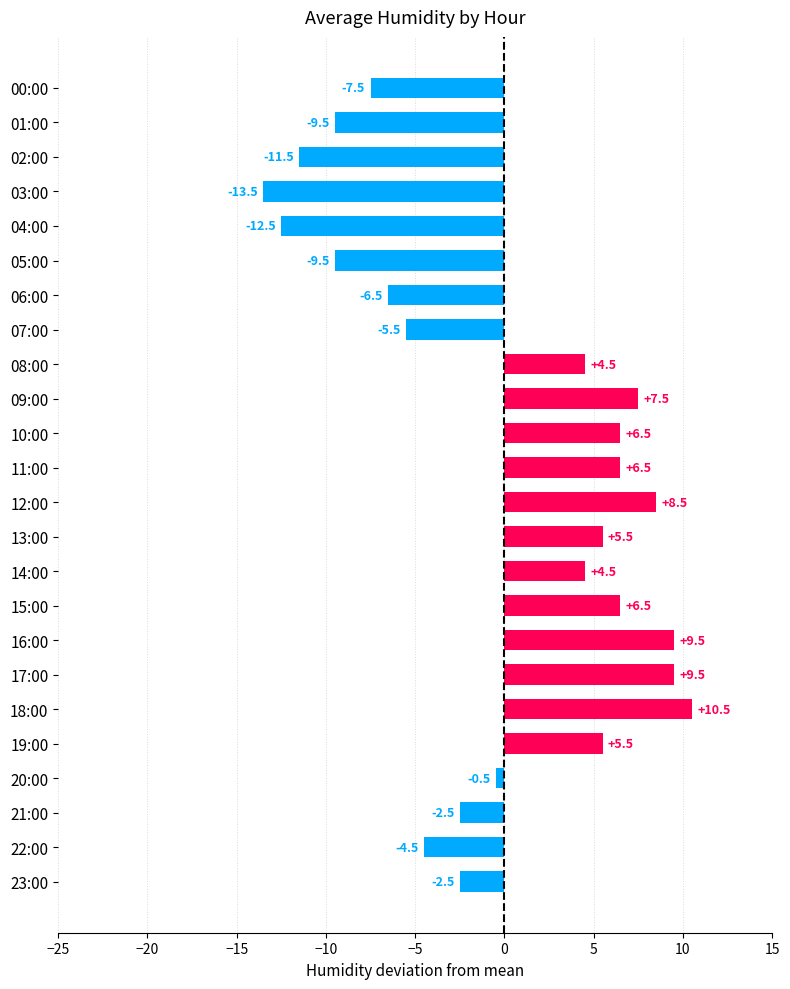

At which category does the chart reach its minimum across all series?

03:00